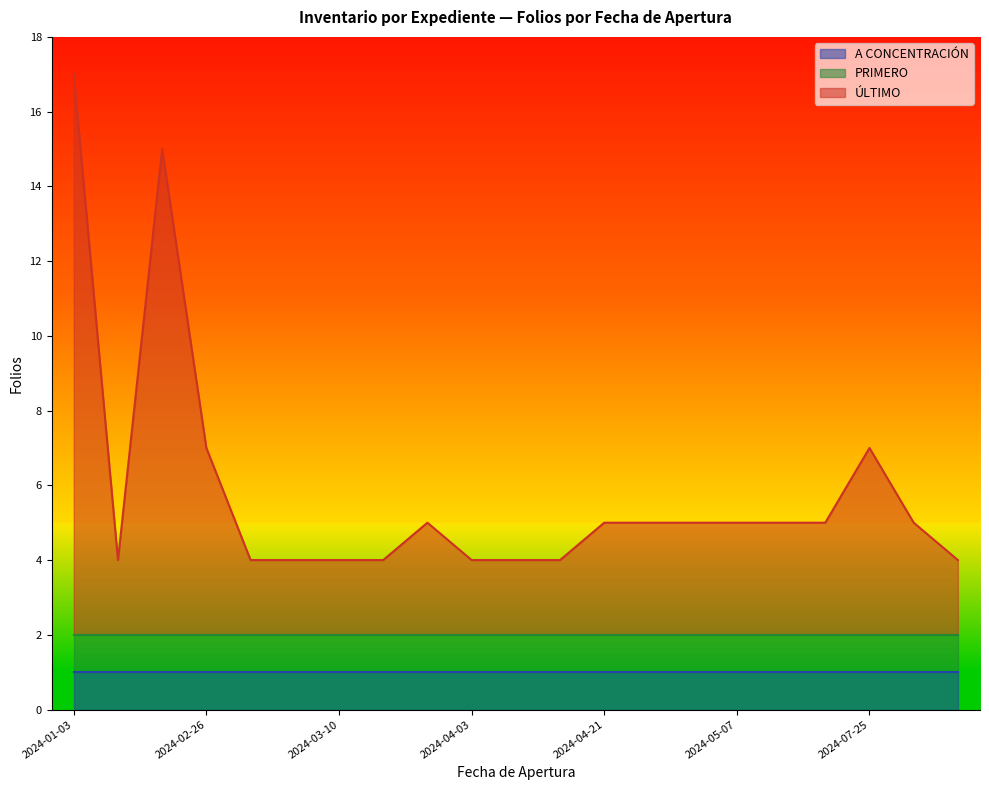

Reading left to right, transcribe all the data shown in this chart.

ÚLTIMO: 2024-01-03=15	2024-02-06=2	2024-02-21=13	2024-02-26=5	2024-03-09=2	2024-03-09=2	2024-03-10=2	2024-03-10=2	2024-03-20=3	2024-04-03=2	2024-04-05=2	2024-04-05=2	2024-04-21=3	2024-04-21=3	2024-04-21=3	2024-05-07=3	2024-06-12=3	2024-07-25=3	2024-07-25=5	2024-08-07=3	2024-08-08=2
PRIMERO: 2024-01-03=1	2024-02-06=1	2024-02-21=1	2024-02-26=1	2024-03-09=1	2024-03-09=1	2024-03-10=1	2024-03-10=1	2024-03-20=1	2024-04-03=1	2024-04-05=1	2024-04-05=1	2024-04-21=1	2024-04-21=1	2024-04-21=1	2024-05-07=1	2024-06-12=1	2024-07-25=1	2024-07-25=1	2024-08-07=1	2024-08-08=1
A CONCENTRACIÓN: 2024-01-03=1	2024-02-06=1	2024-02-21=1	2024-02-26=1	2024-03-09=1	2024-03-09=1	2024-03-10=1	2024-03-10=1	2024-03-20=1	2024-04-03=1	2024-04-05=1	2024-04-05=1	2024-04-21=1	2024-04-21=1	2024-04-21=1	2024-05-07=1	2024-06-12=1	2024-07-25=1	2024-07-25=1	2024-08-07=1	2024-08-08=1